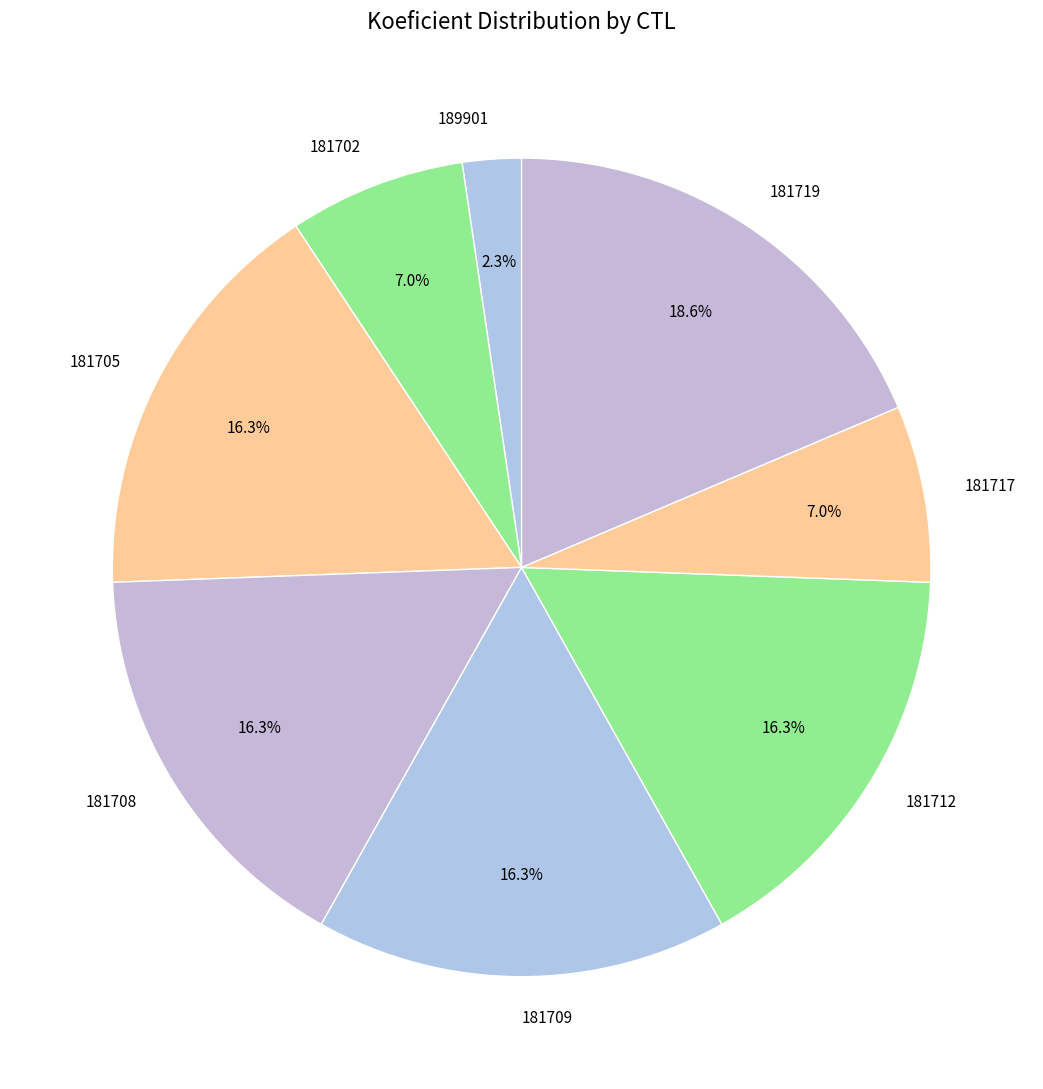

What is the smallest slice in the pie chart?

189901